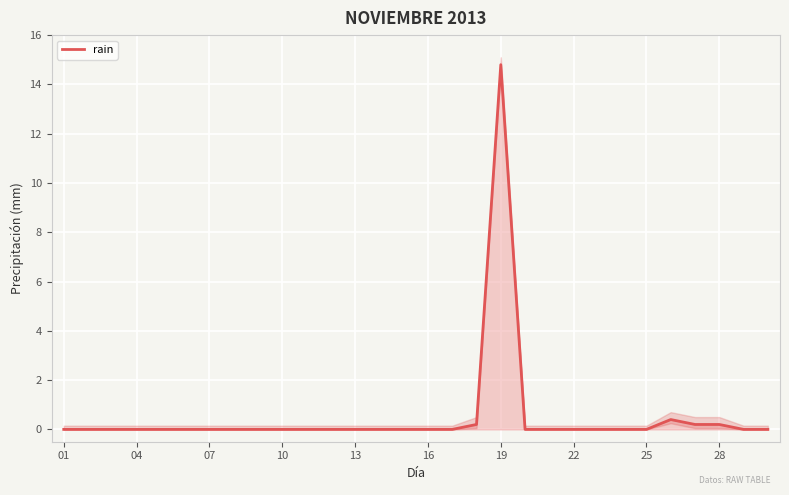

How many series are shown in this chart?

1